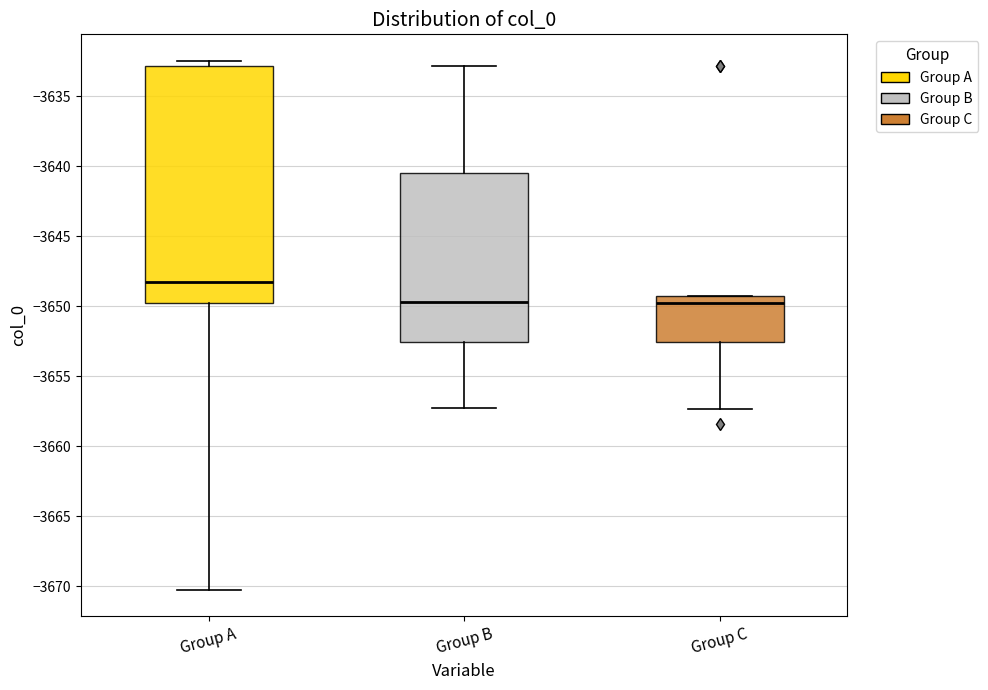

Reading left to right, read every box against the y-axis: the position of its median line, the range the box covers, and the ends of its whiskers. The values are not printed on the chart, so give them approximately, as read against the axis.

Group A: median -3648.0, box -3650.0 to -3633.0, whiskers -3670.5 to -3632.5
Group B: median -3649.5, box -3652.5 to -3640.5, whiskers -3657.0 to -3633.0
Group C: median -3650.0, box -3652.5 to -3649.5, whiskers -3657.5 to -3649.5